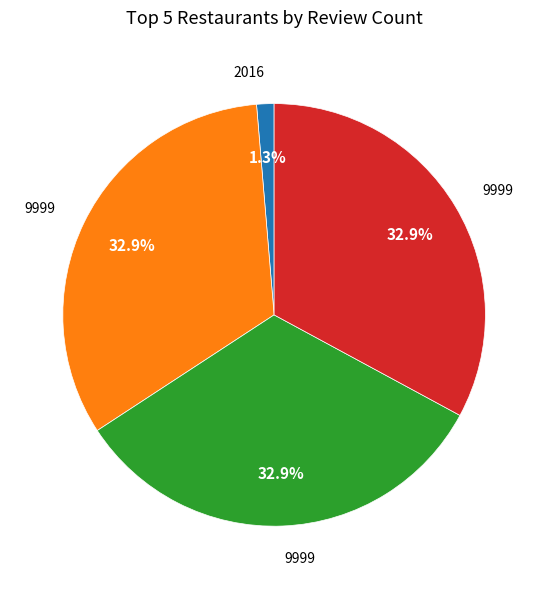

Is there a majority slice in this chart?

No